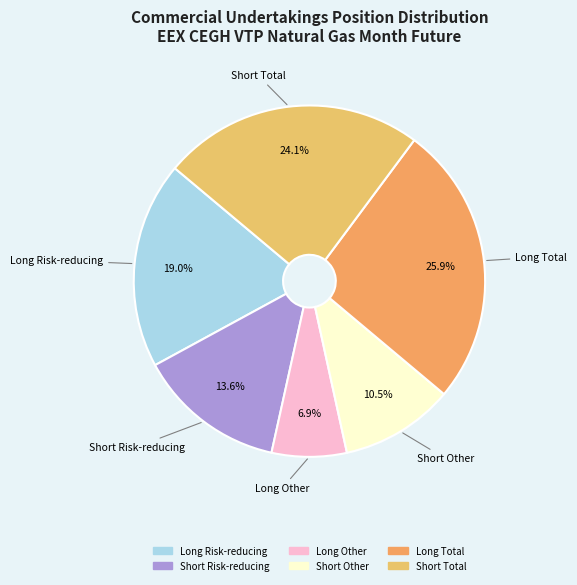

Approximately how many times larger is the value at Long Total compared to Long Risk-reducing?

1.4